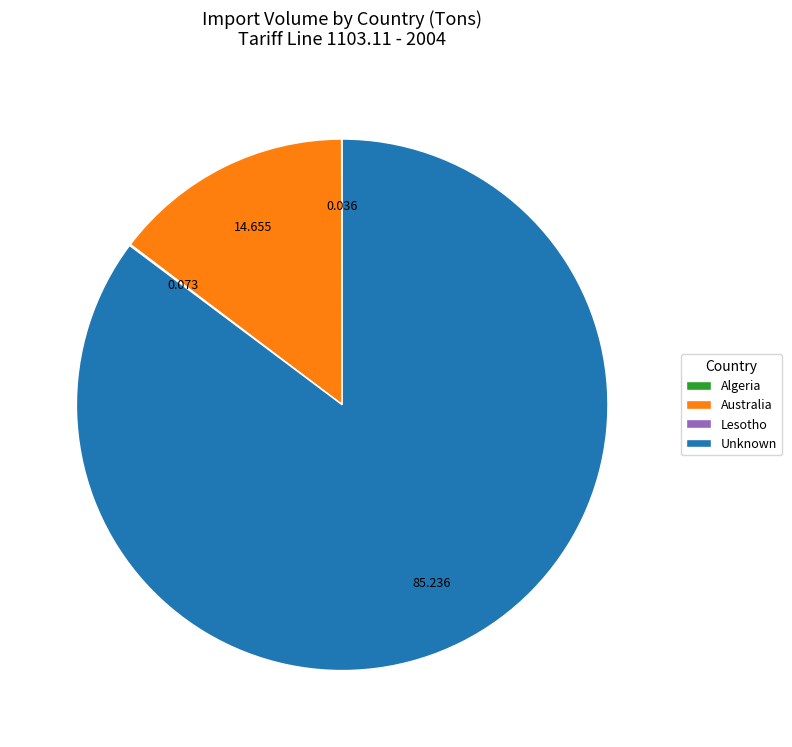

Which slice is the largest?

Unknown